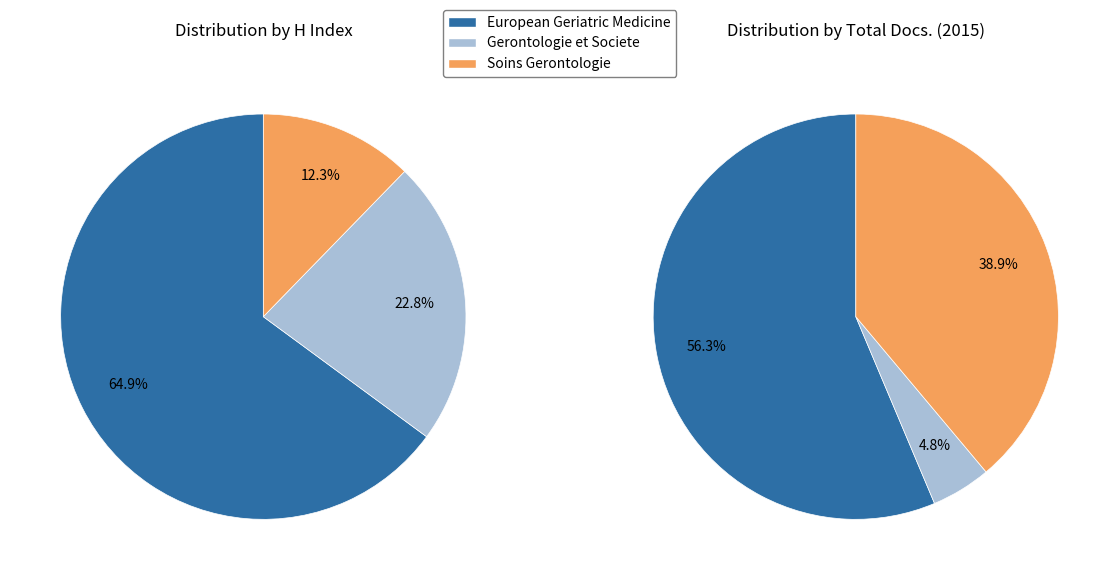

Rank the series by their average value, from highest to lowest.

Total Docs. (2015), H index